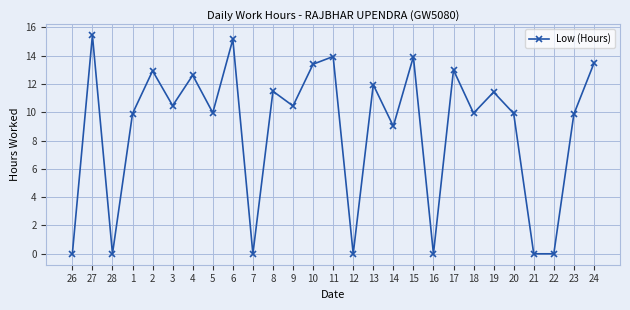

Is it true that the value at 16 is 10.0?

False